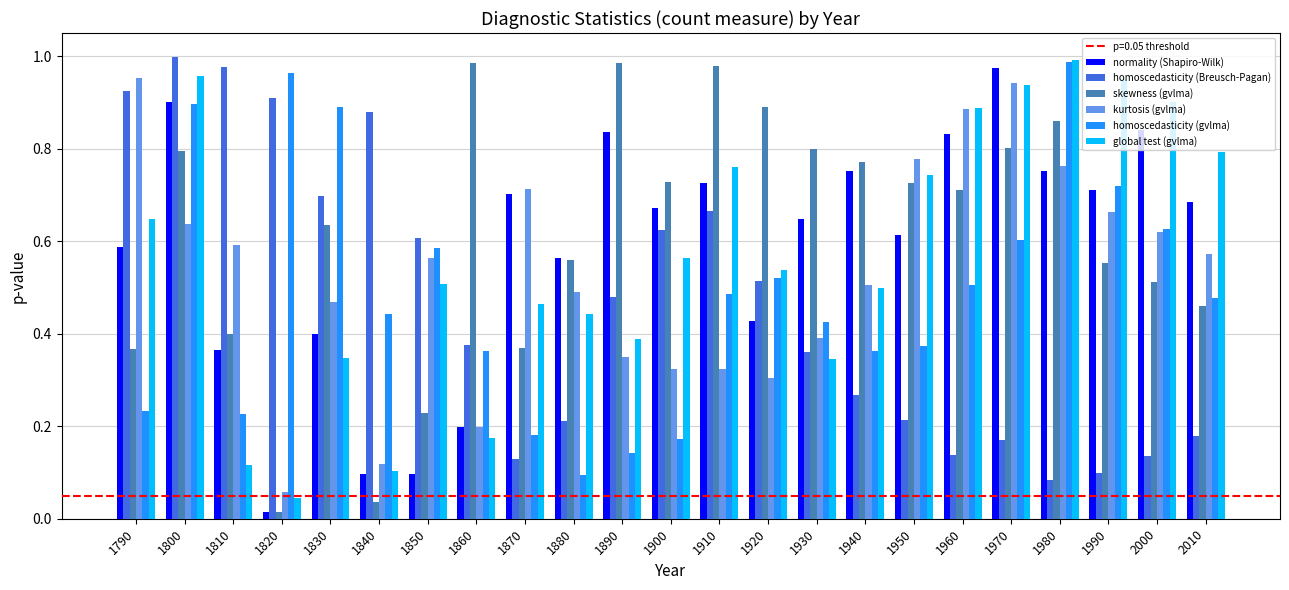

Does the chart contain any negative values?

No